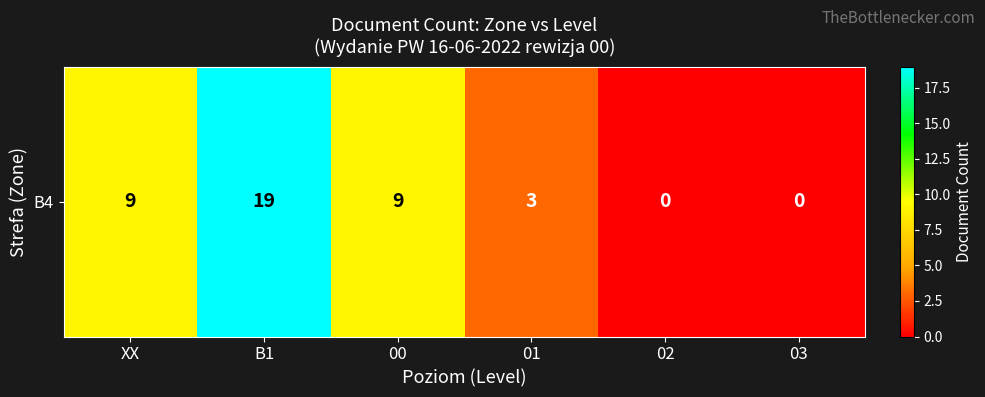

Rank the categories by value from highest to lowest.

B1, XX, 00, 01, 02, 03